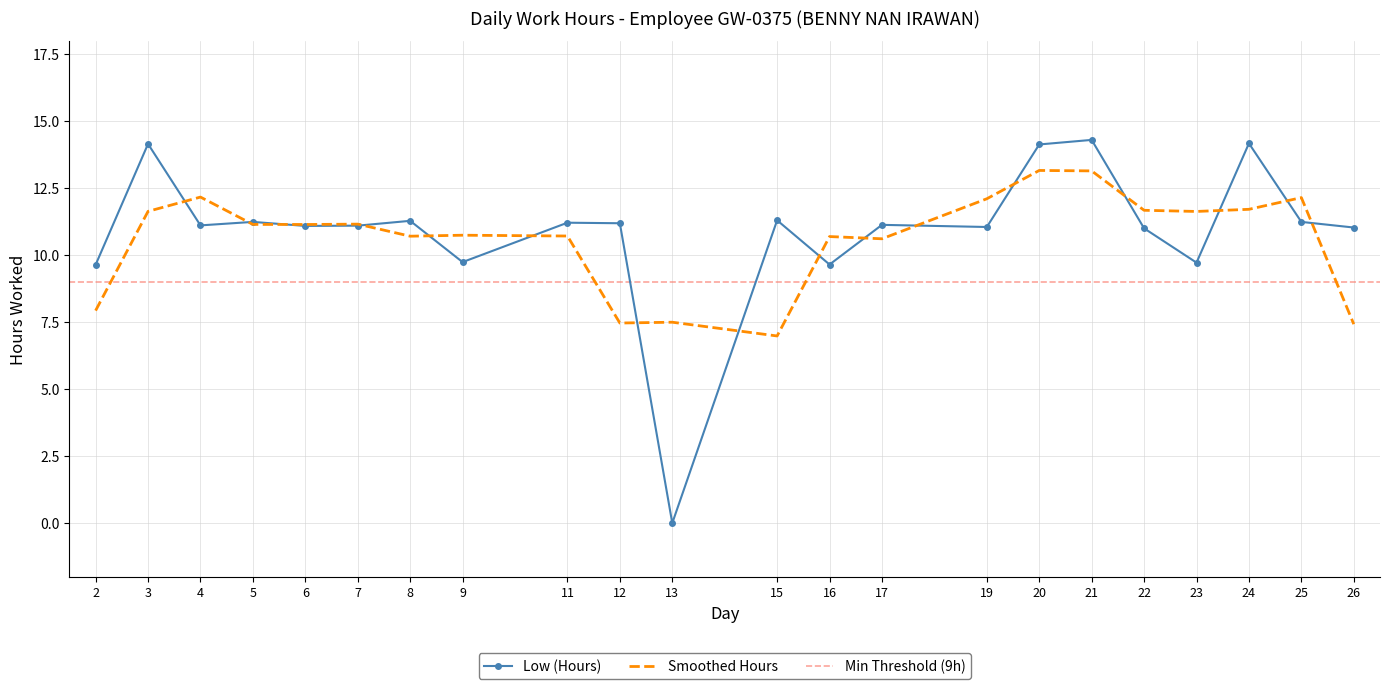

At which category does the chart reach its minimum across all series?

13